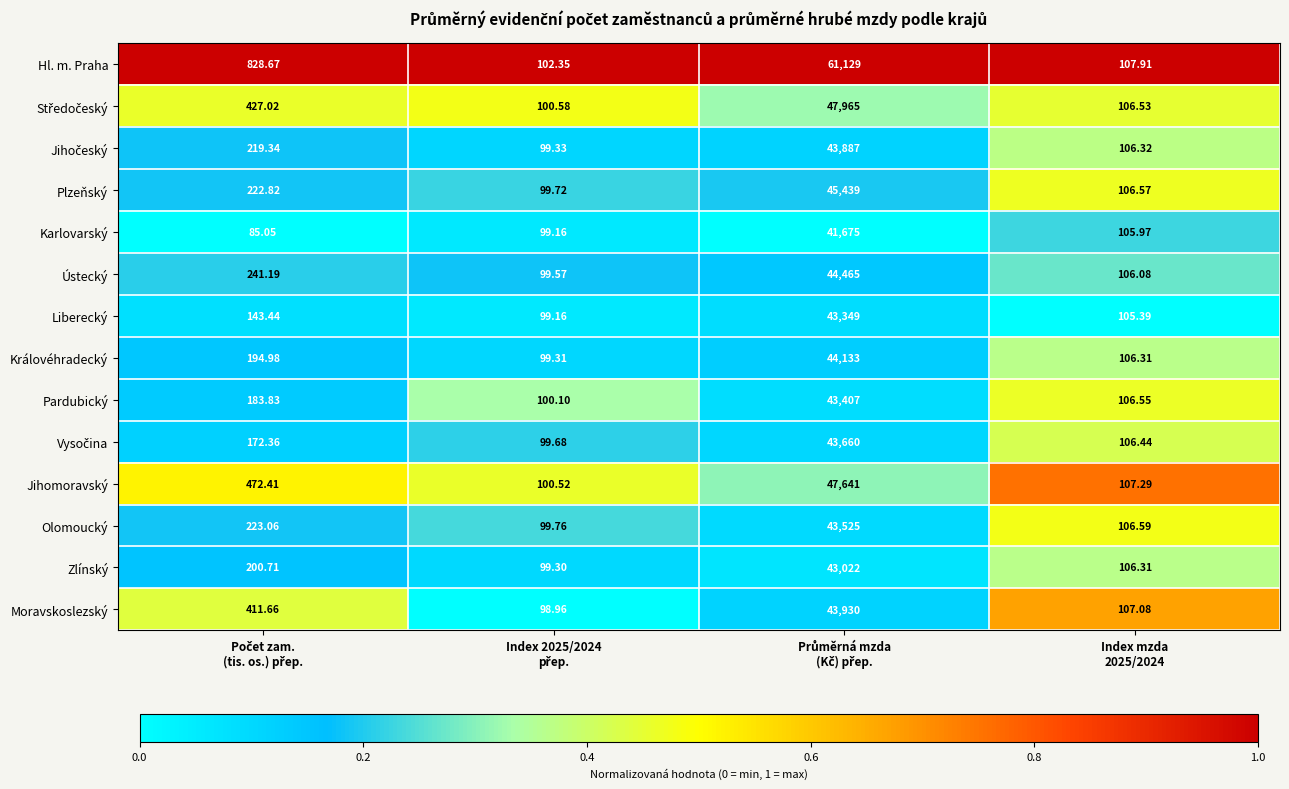

Which series has the widest spread of values?

Hl. m. Praha